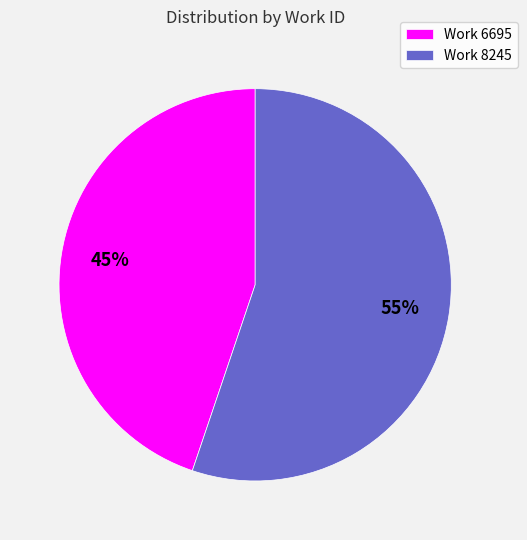

To the nearest percent, what is the difference between the Work 6695 and Work 8245 slice percentages?

10%